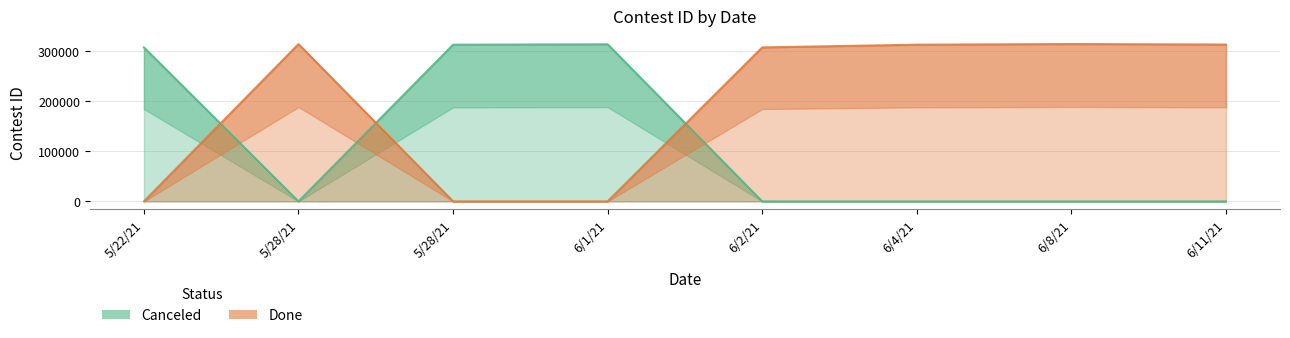

What is the value of the Canceled point at the 4th from the left?

313087